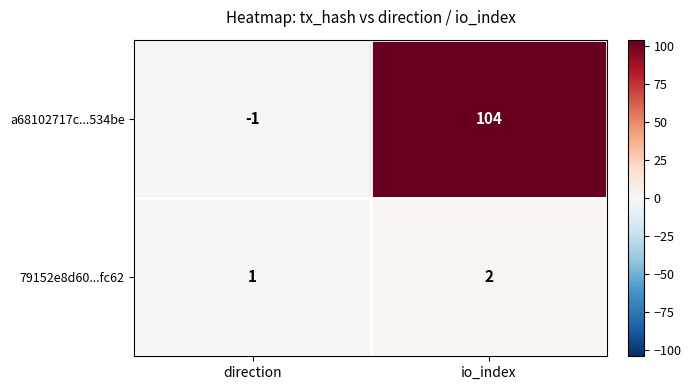

Rank the series at direction from highest to lowest value.

79152e8d60...fc62, a68102717c...534be